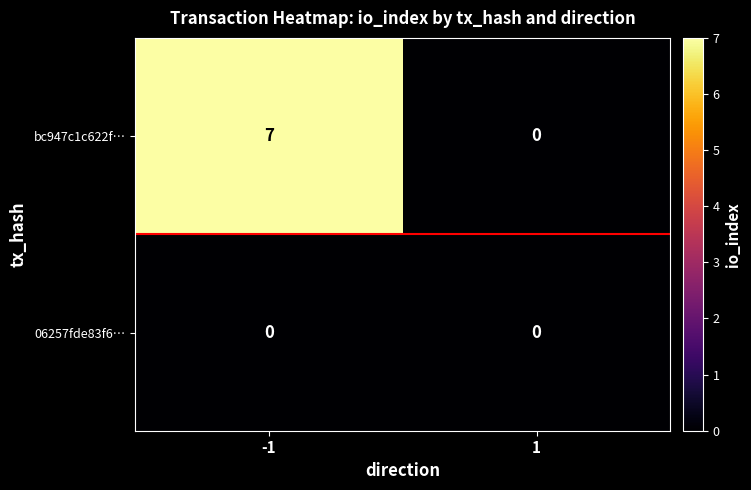

Rank the series by their average value, from lowest to highest.

06257fde83f6…, bc947c1c622f…